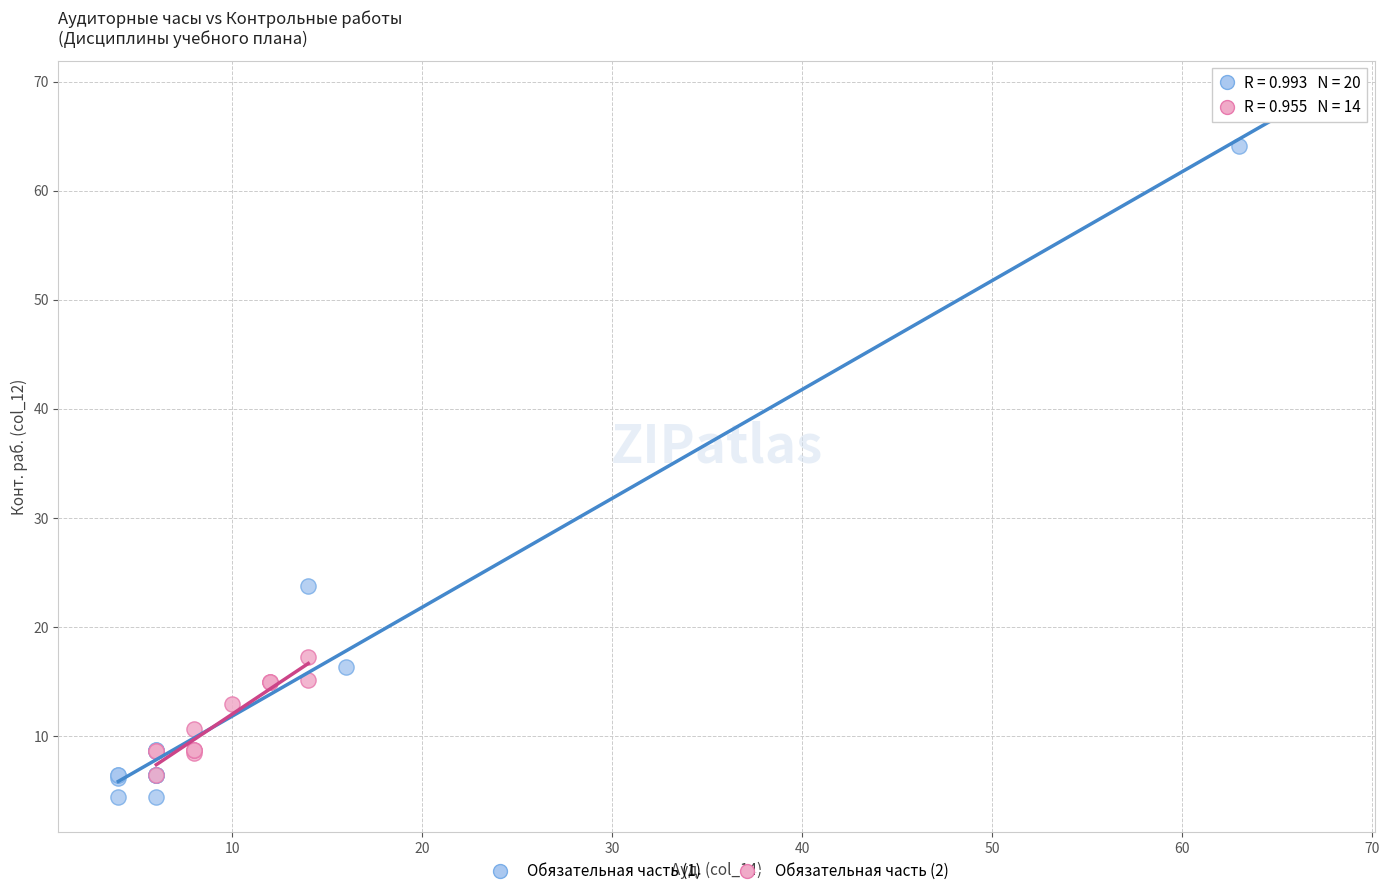

Which series reaches the maximum Y coordinate?

Обязательная часть (1)